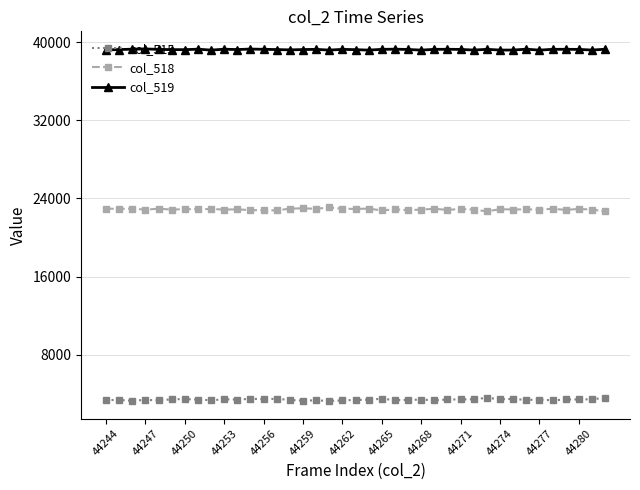

What is the minimum value for col_515?

3265